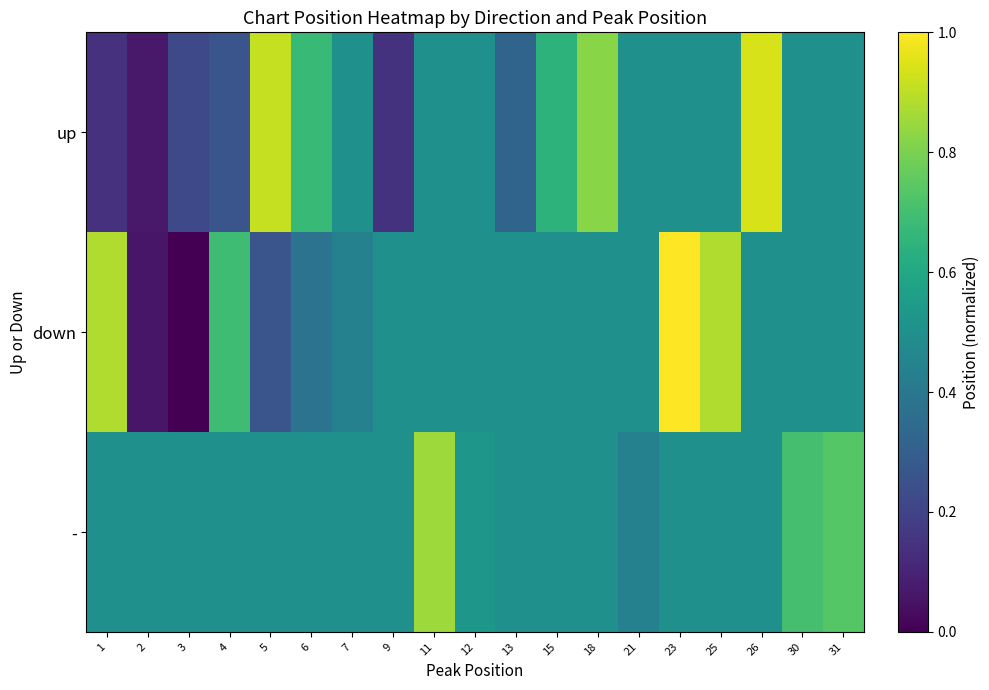

Reading left to right, transcribe all the data shown in this chart.

up: 1=0.1	2=0.1	3=0.2	4=0.3	5=0.9	6=0.7	7=0.5	9=0.1	11=0.5	12=0.5	13=0.3	15=0.6	18=0.8	21=0.5	23=0.5	25=0.5	26=0.9	30=0.5	31=0.5
down: 1=0.9	2=0.1	3=0.0	4=0.7	5=0.3	6=0.4	7=0.4	9=0.5	11=0.5	12=0.5	13=0.5	15=0.5	18=0.5	21=0.5	23=1.0	25=0.9	26=0.5	30=0.5	31=0.5
-: 1=0.5	2=0.5	3=0.5	4=0.5	5=0.5	6=0.5	7=0.5	9=0.5	11=0.9	12=0.5	13=0.5	15=0.5	18=0.5	21=0.4	23=0.5	25=0.5	26=0.5	30=0.7	31=0.7